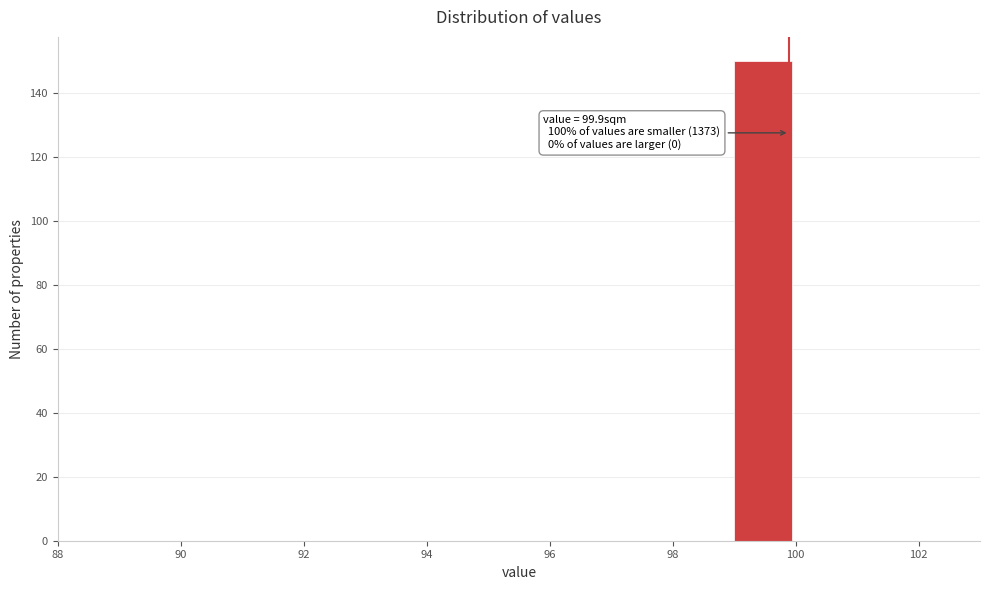

Over which range of the x-axis is the bar tallest?

99 to 100